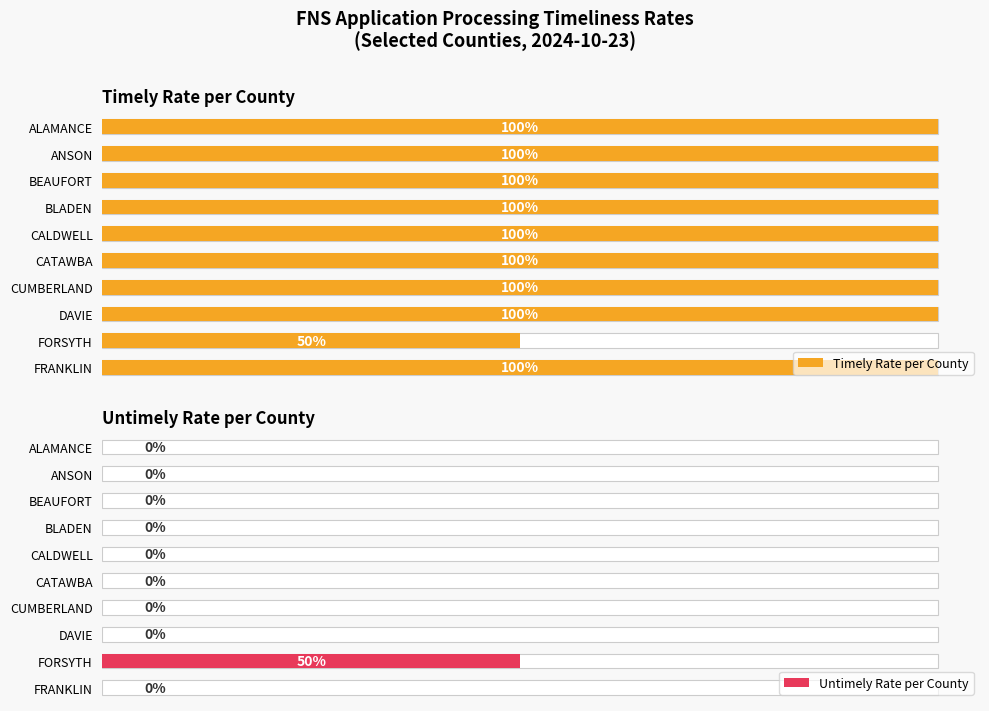

Which series has the largest range (max minus min)?

Timely Rate per County